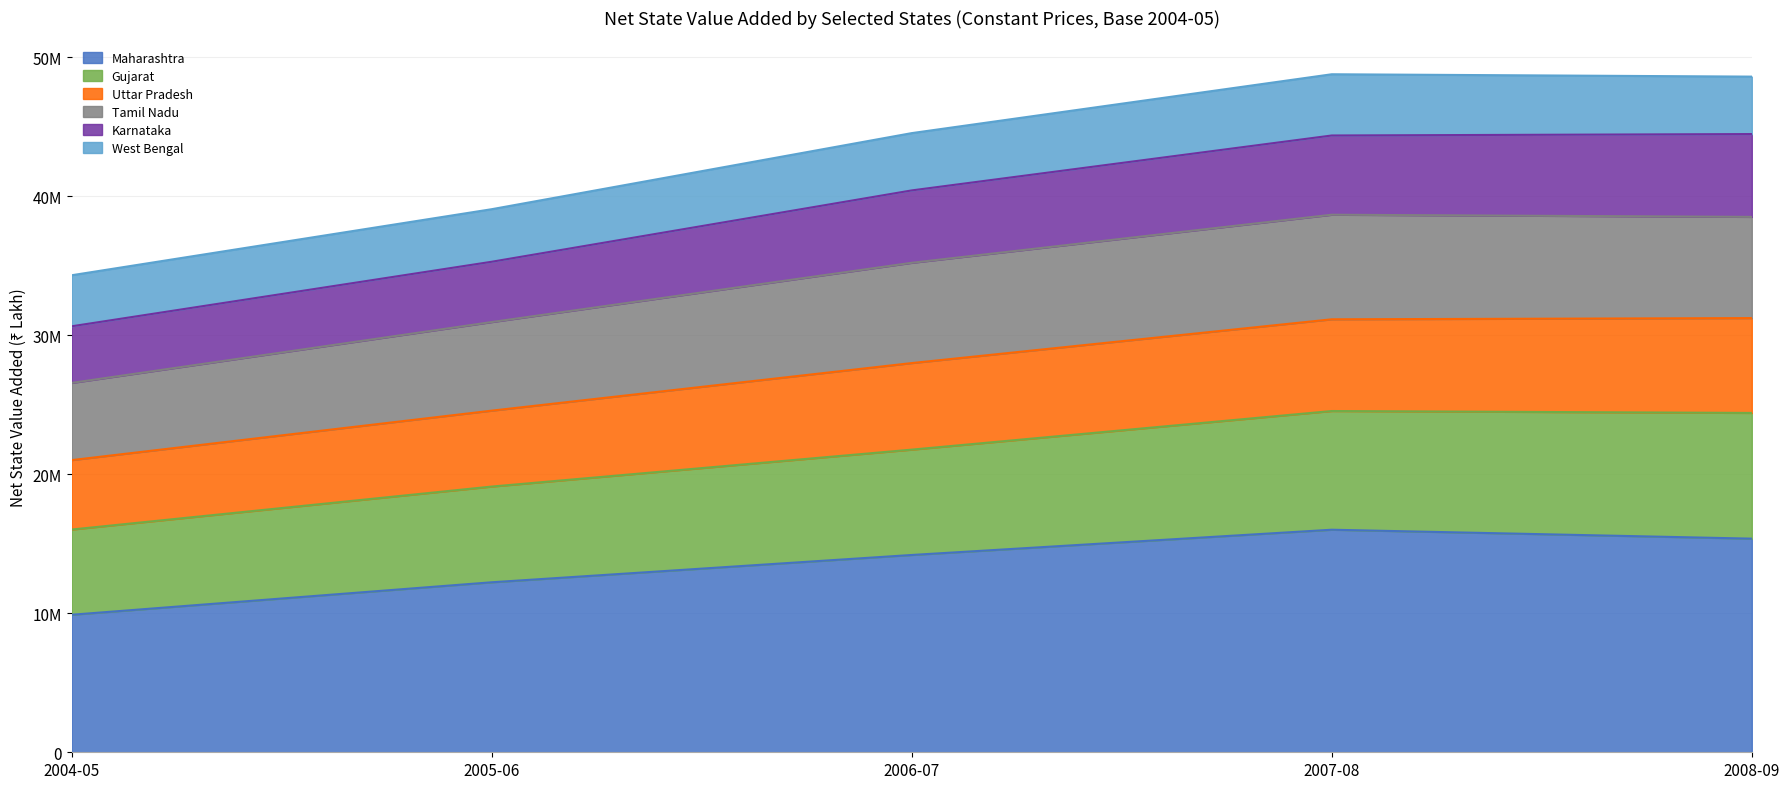

Where is the first local maximum for Maharashtra?

2007-08